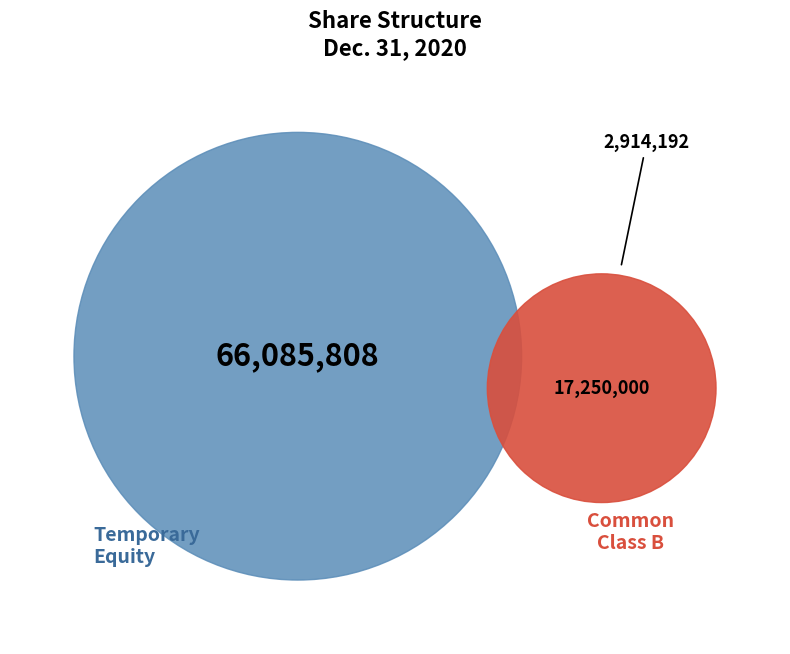

Between Common Stock, Shares, Outstanding (Class B) and Common Stock, Shares, Outstanding (Class A), which is larger?

Common Stock, Shares, Outstanding (Class B)